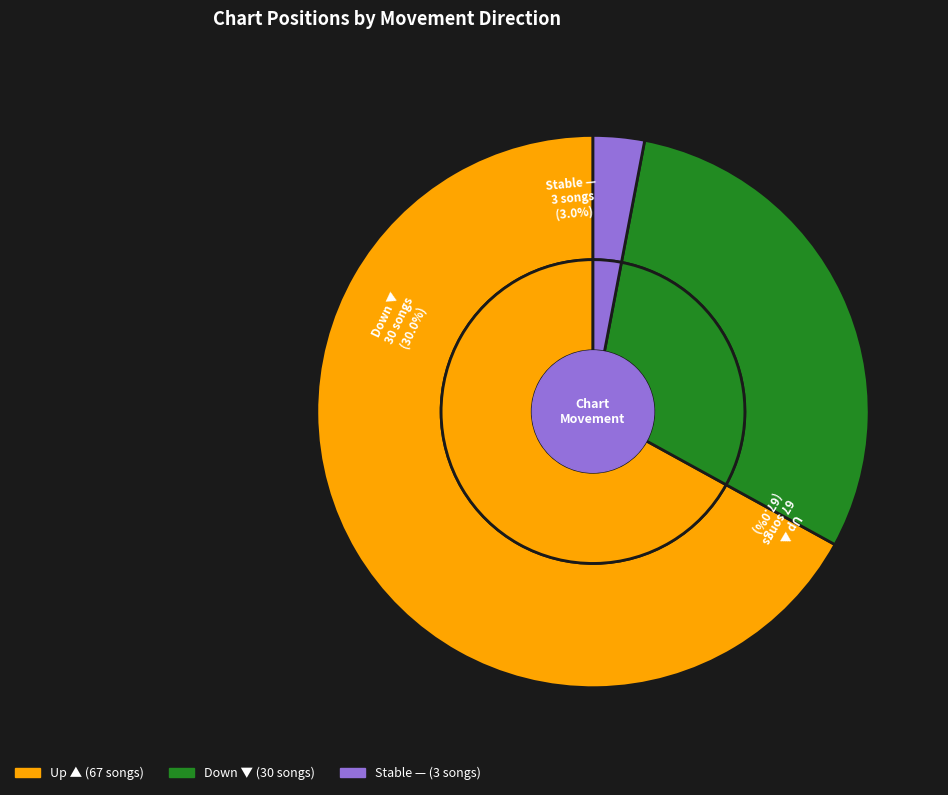

To the nearest percent, what is the average slice percentage?

33%